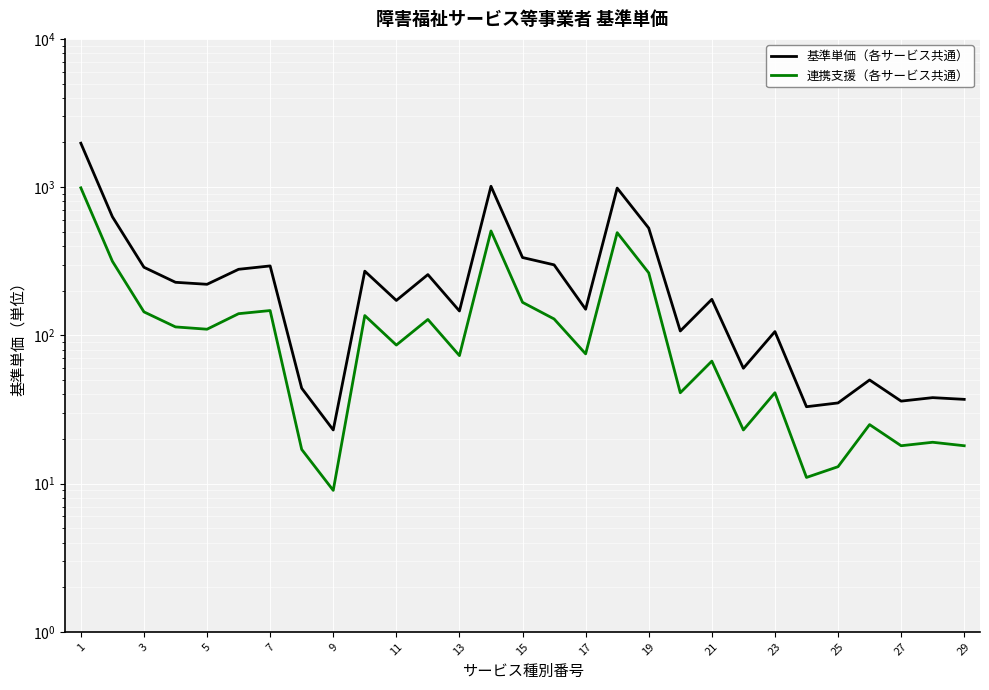

Between 5 and 29, which series saw the biggest shift?

基準単価（各サービス共通）